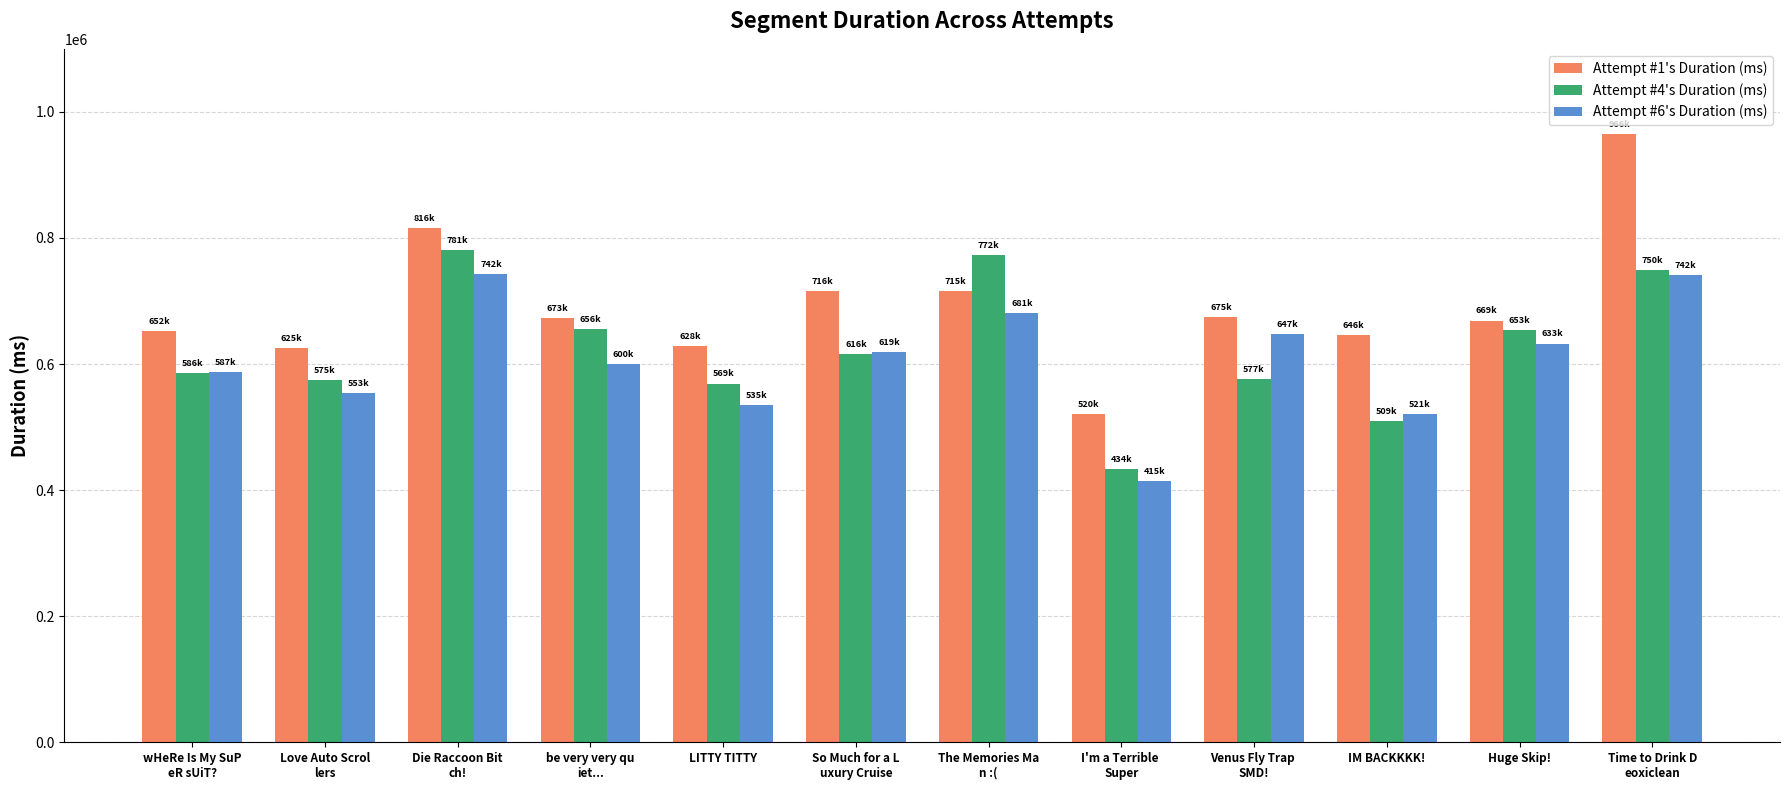

The value of Attempt #4's Duration (ms) at wHeRe Is My SuP
eR sUiT? is 585787. True or false?

True